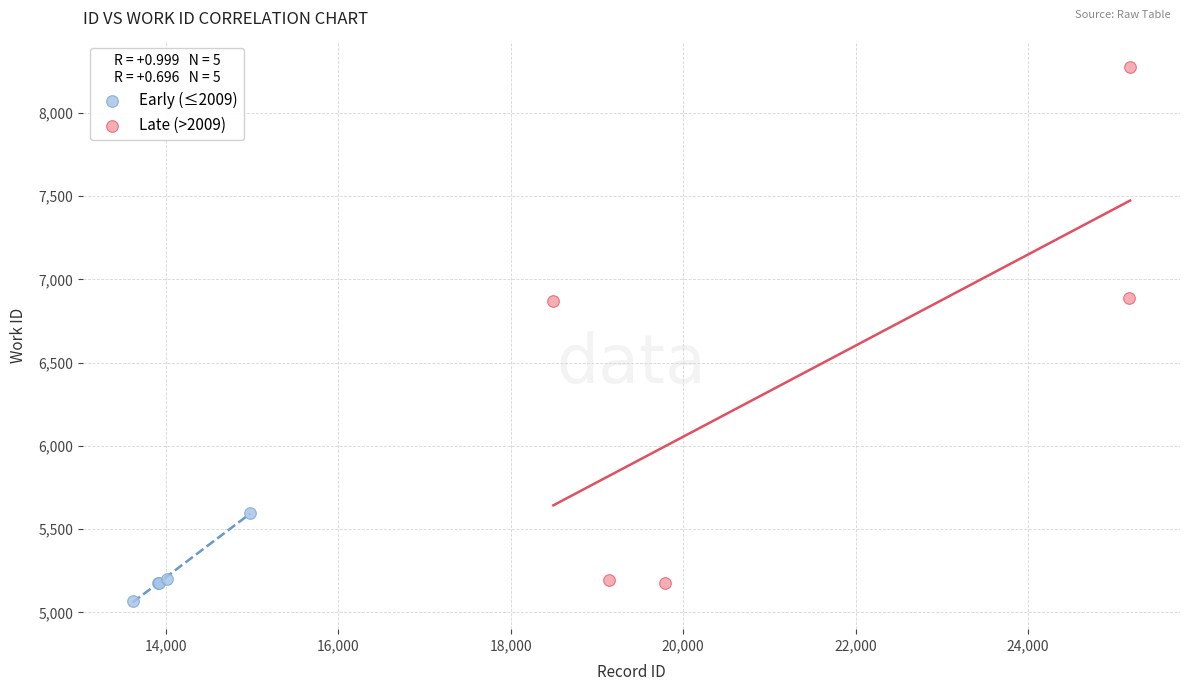

Which series contains the highest Y value?

Late (>2009)